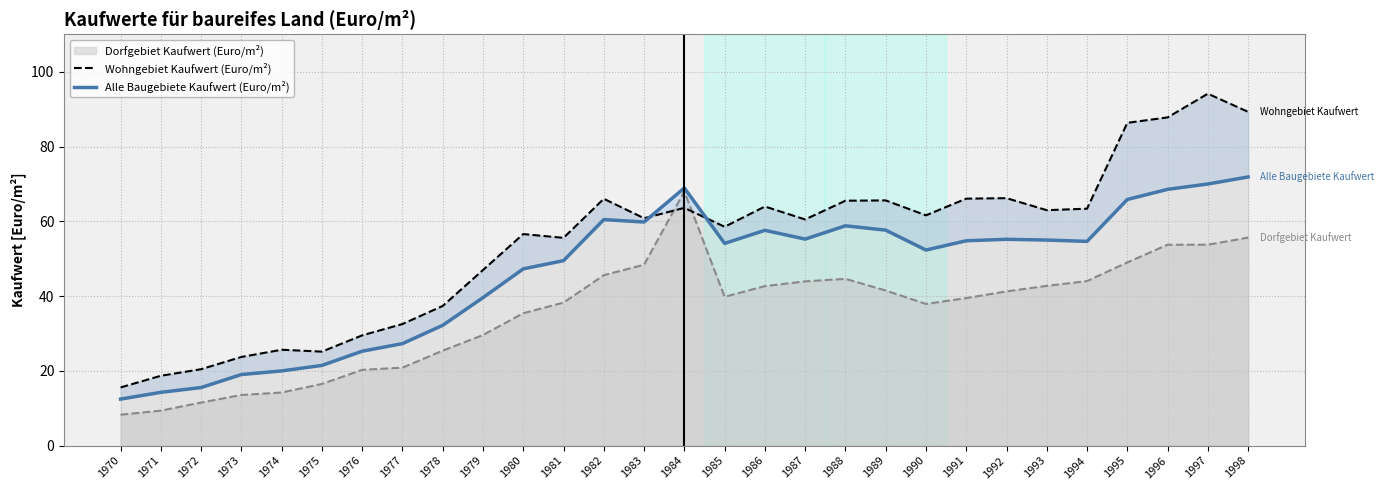

The Wohngebiet Kaufwert (Euro/m²) series shows 28.8 at 1984. True or false?

False